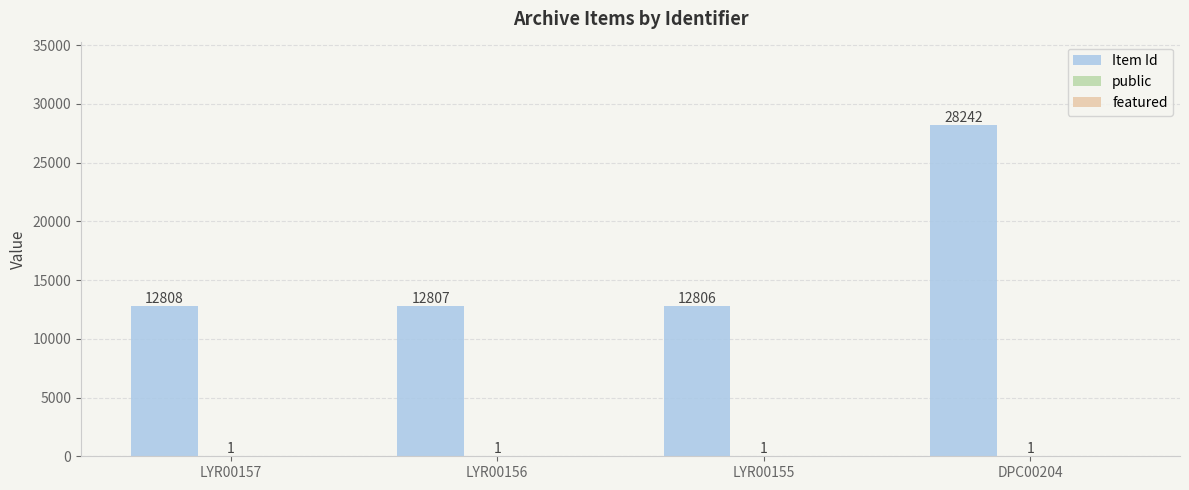

What is the greatest value displayed?

28242